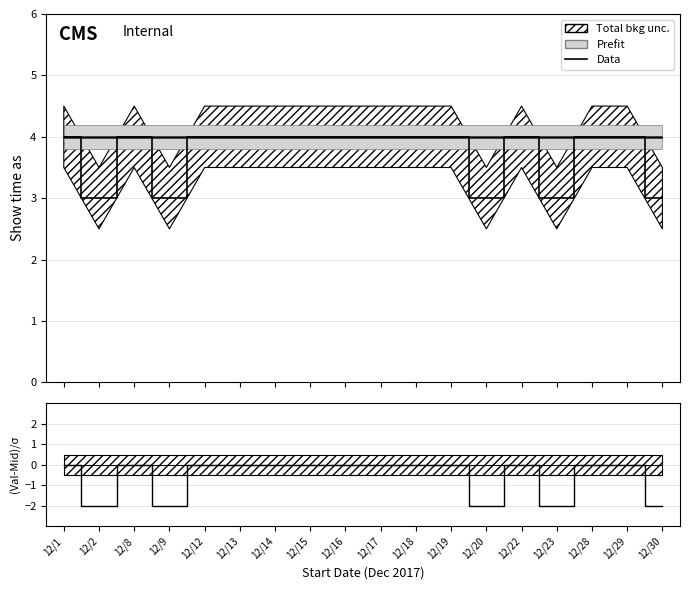

The value of (Val-Mid)/σ at 12/23 is -2. True or false?

True